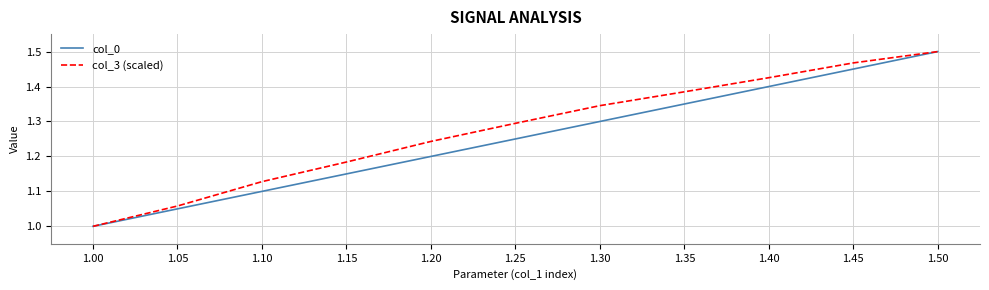

At which category is the sum across all series the highest?

1.50